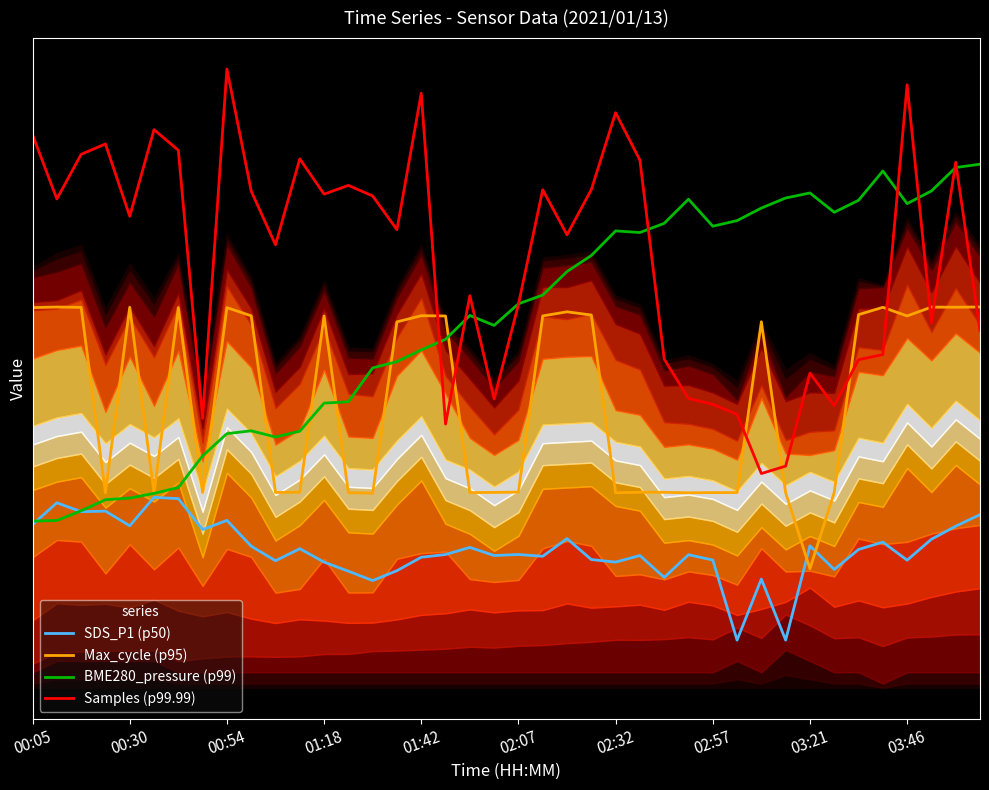

At which category is the sum across all series the highest?

38